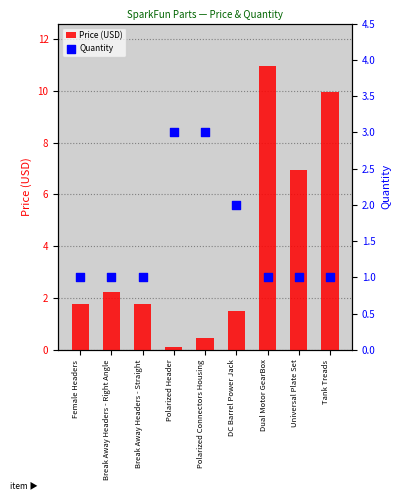

Is the value of Quantity at DC Barrel Power Jack greater than the value of Price (USD) at Universal Plate Set?

No